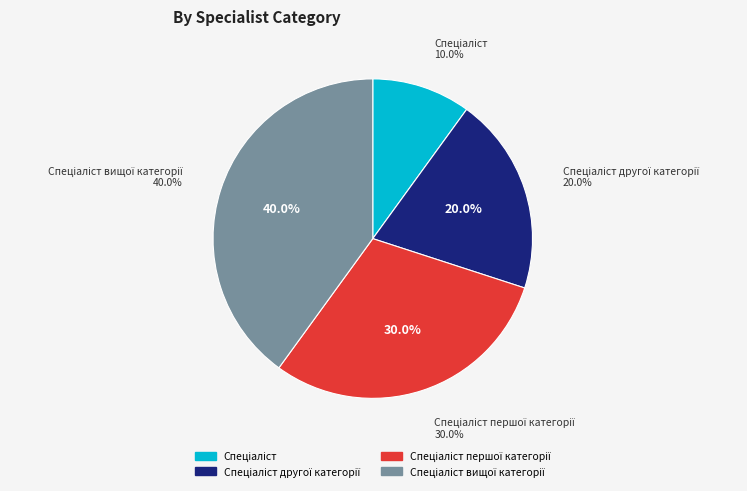

What percentage is NOT represented by Спеціаліст першої категорії?

70.0%